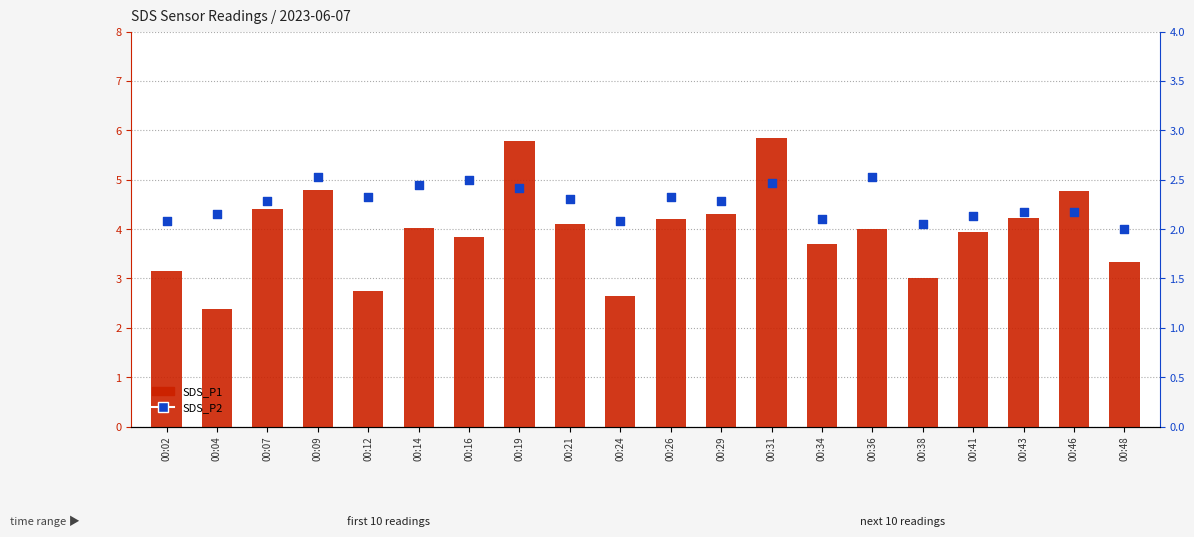

What are all the series names shown in the legend?

SDS_P1, SDS_P2